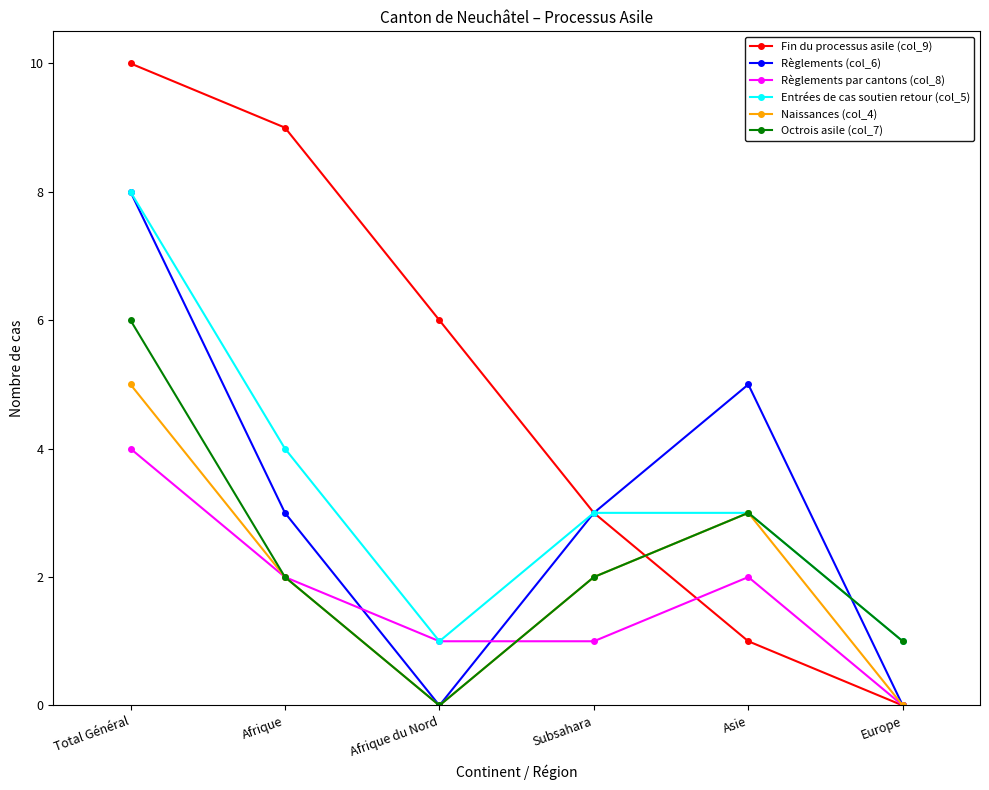

What is the total value across all series at Subsahara?

14